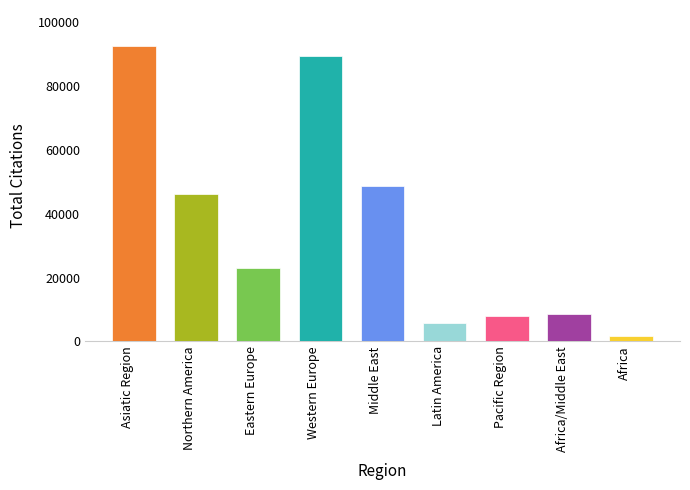

What is the ratio of the value at Latin America to the value at Pacific Region?

0.7